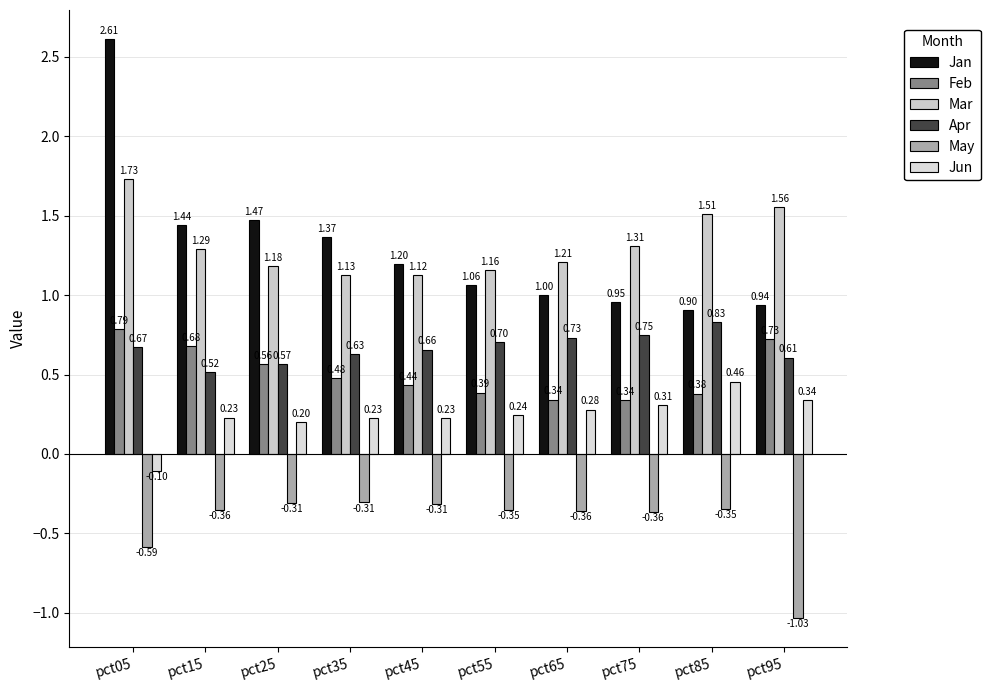

Which series has the widest spread of values?

Jan